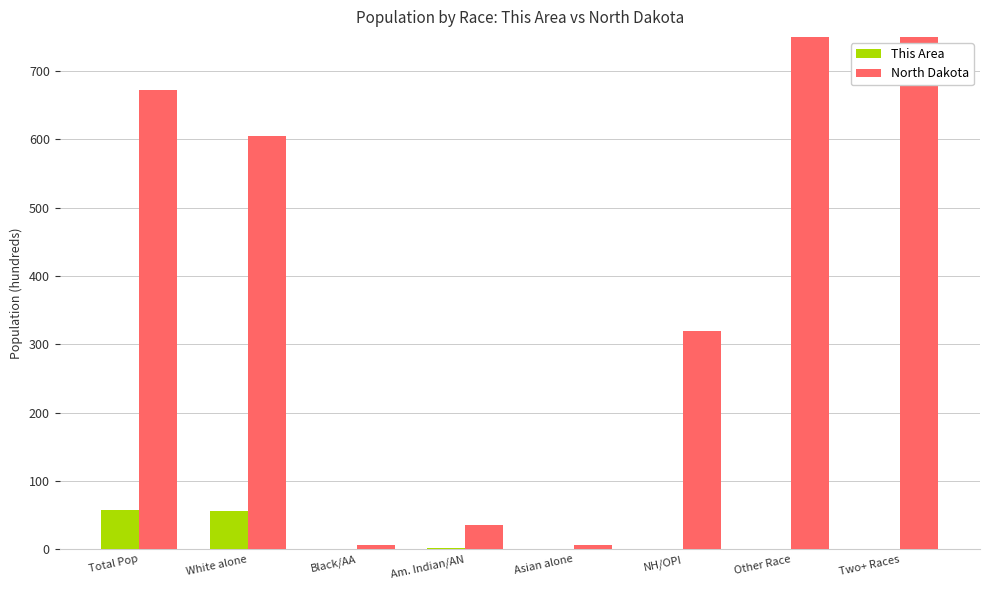

At which label does This Area reach its minimum?

Black/AA